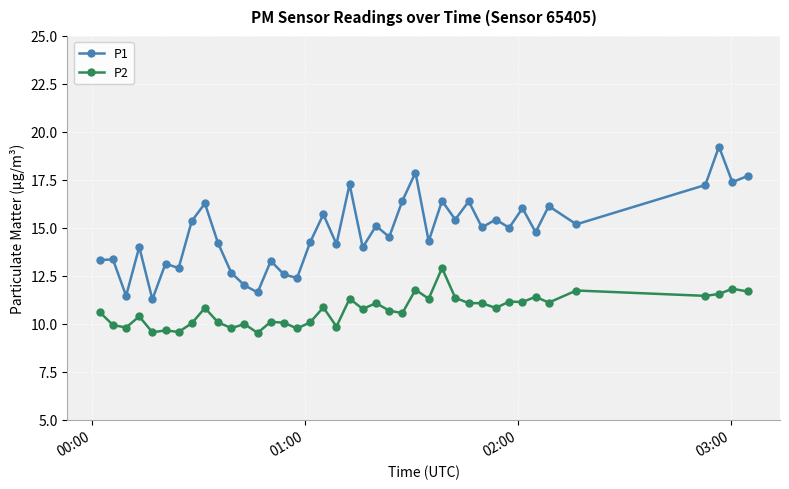

True or false: P2 and P1 cross at least once.

False